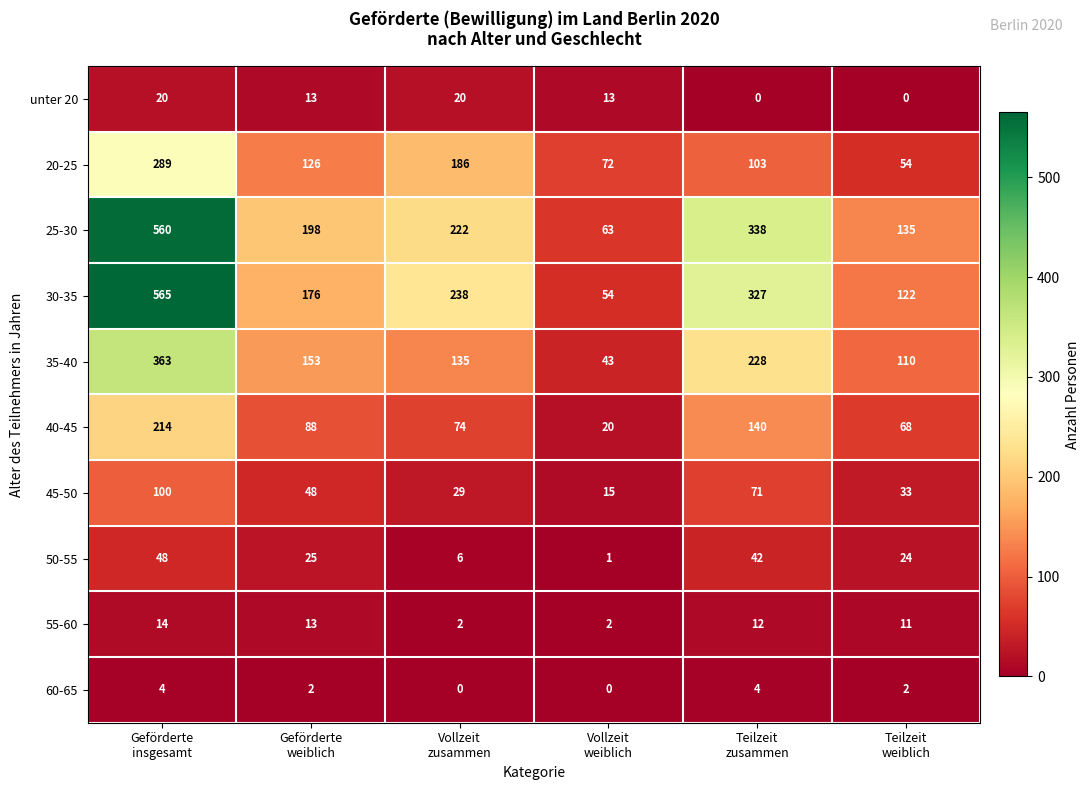

What is the difference between the second highest and minimum values in the 60-65 series?

4